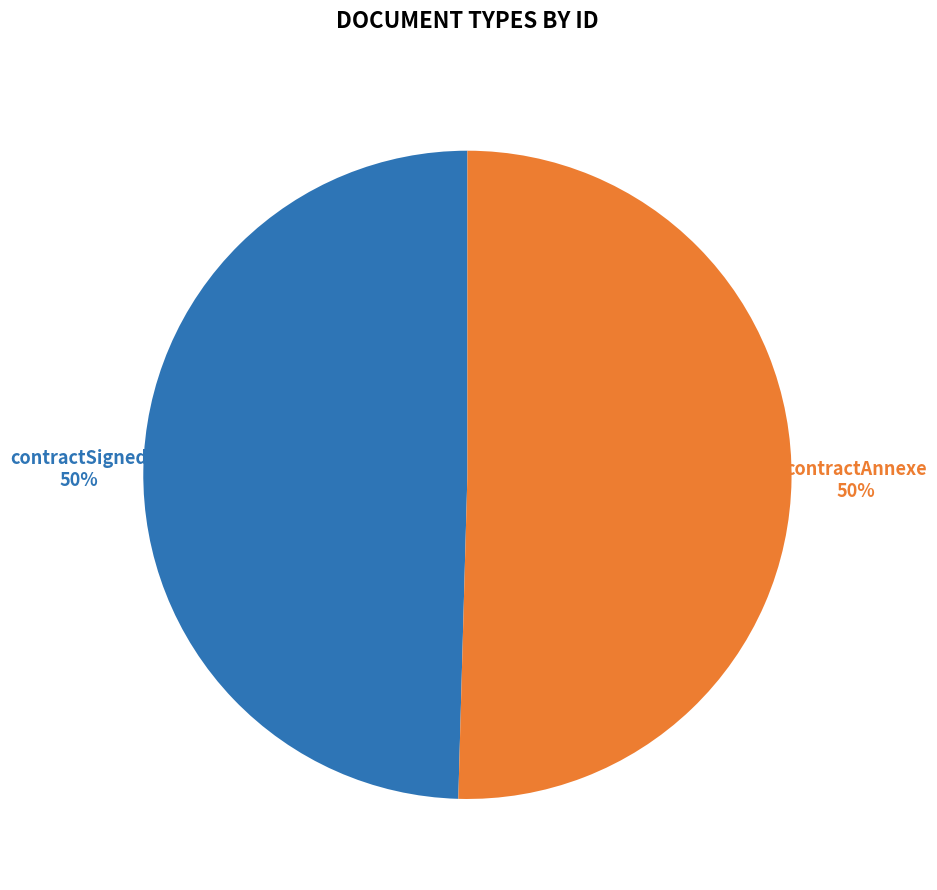

Approximately how many times larger is the value at contractSigned compared to contractAnnexe?

1.0